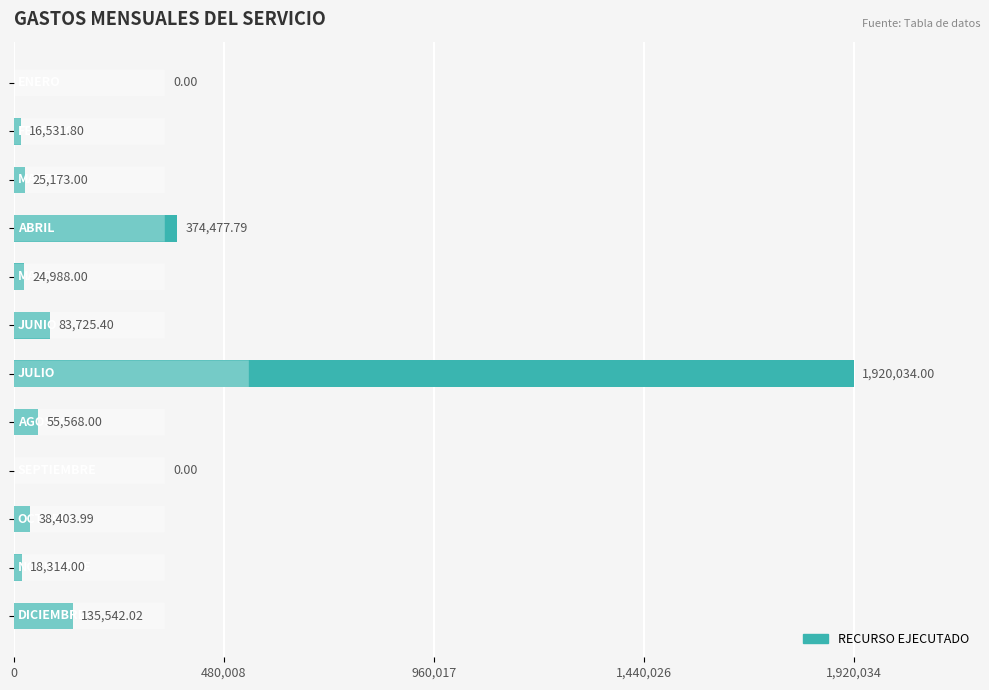

What is the sum of all values?

2692758.0